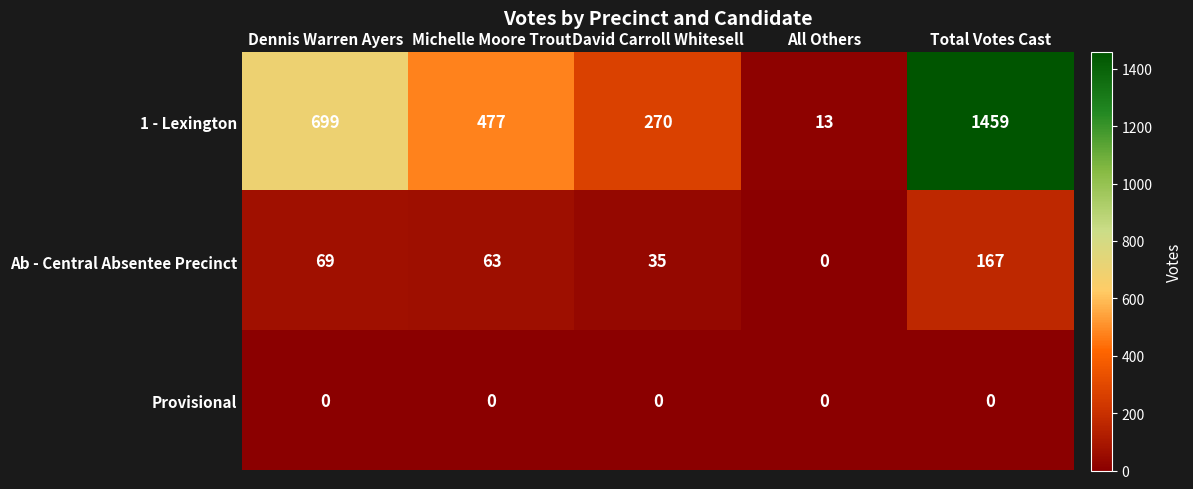

Rank the series by their maximum value, from lowest to highest.

Provisional, Ab - Central Absentee Precinct, 1 - Lexington